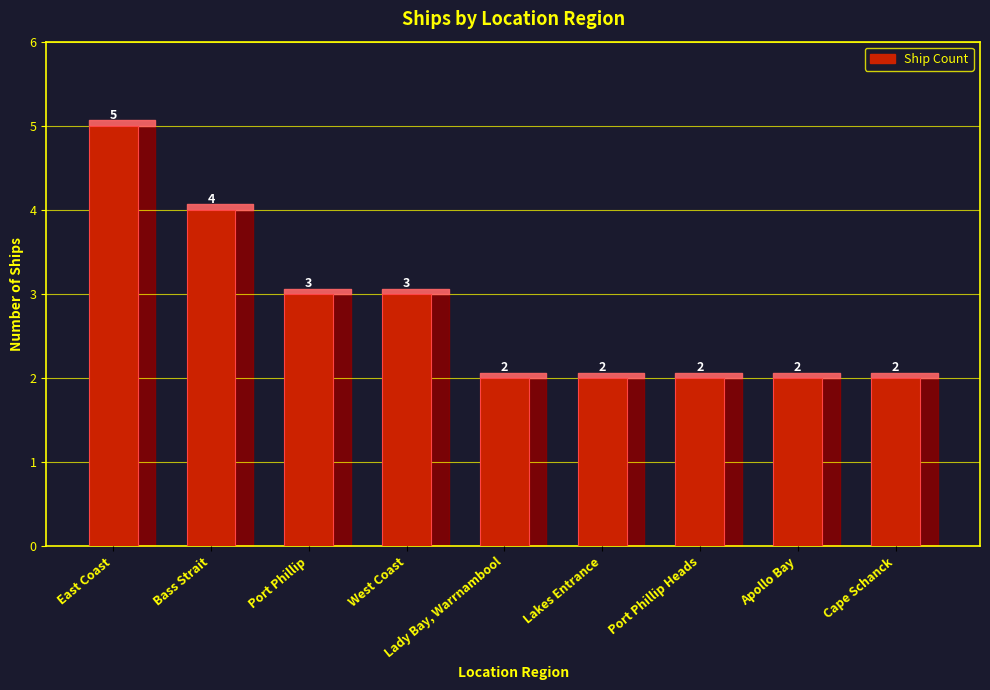

The value at East Coast is 8. True or false?

False